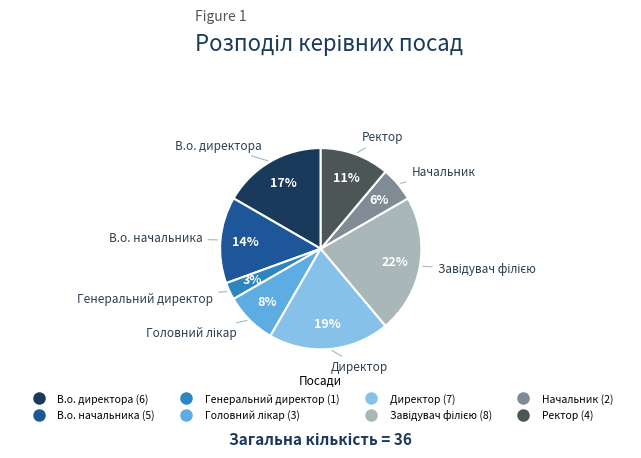

To the nearest percent, what is the combined percentage of Ректор and Начальник?

17%